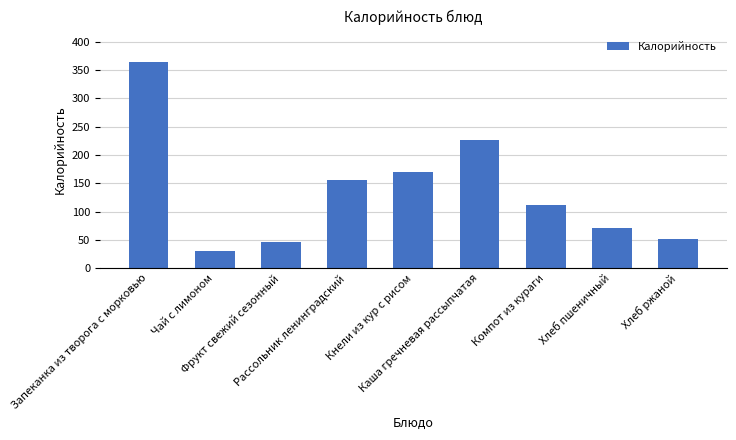

True or false: the data shows 52.2 at Хлеб ржаной.

True